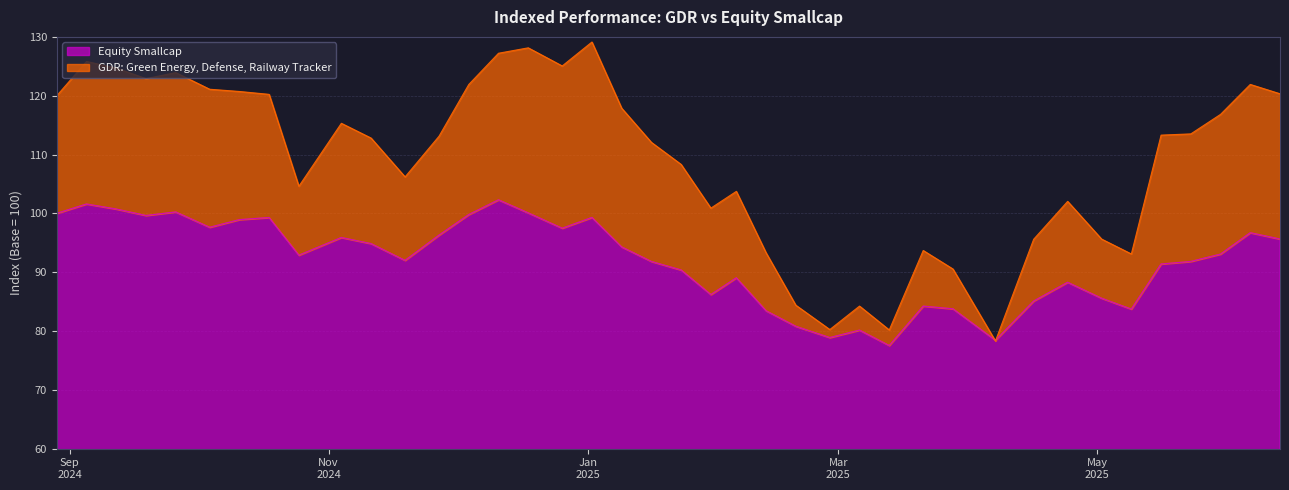

In Equity Smallcap, how many points are higher than both neighbors (excluding endpoints)?

11